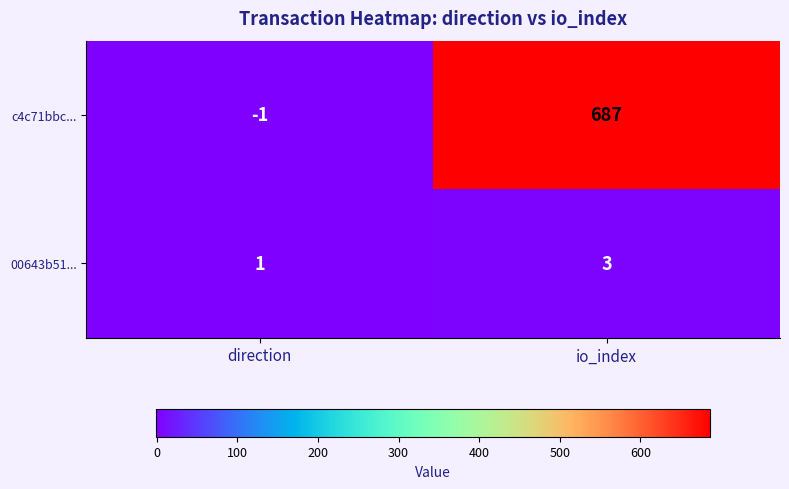

Which category has the lowest value across all series?

direction